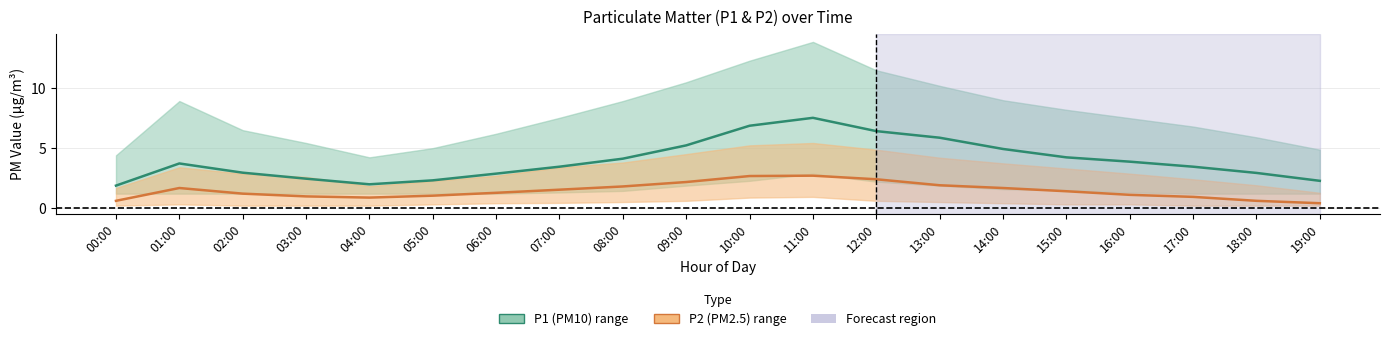

What is the average value of the P1 (PM10) mean series?

4.0